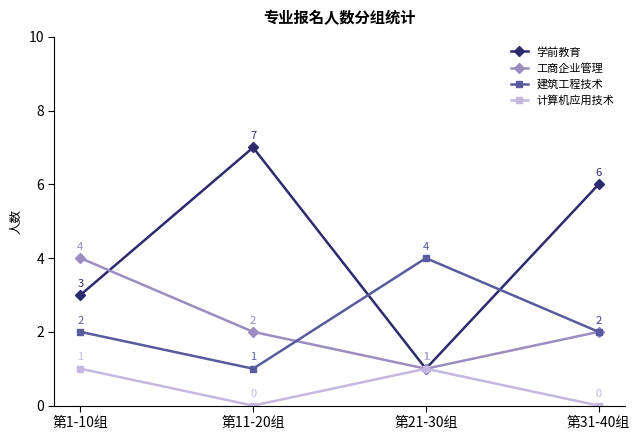

Between 第1-10组 and 第21-30组, which series saw the biggest shift?

工商企业管理